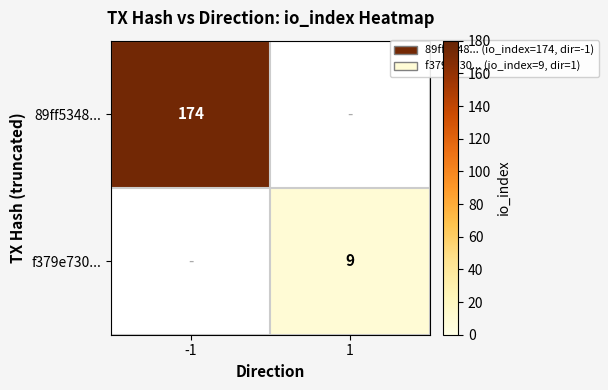

Is it true that f379e730... equals 12 at 1?

False